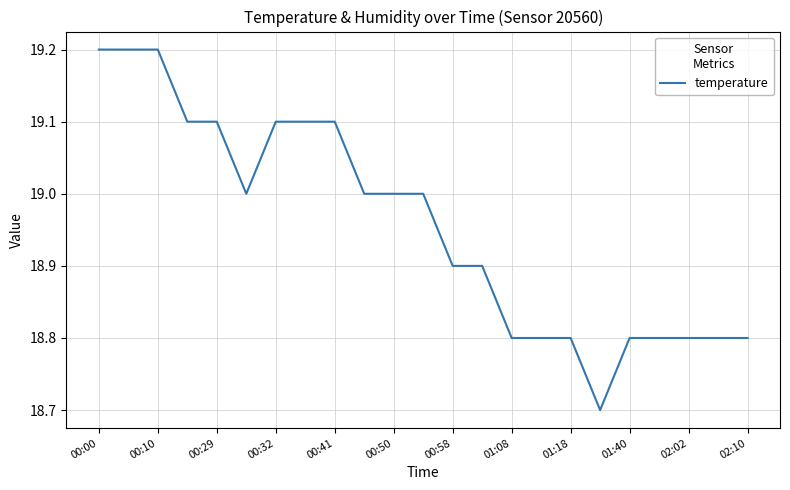

What is the maximum value shown in the chart?

19.2